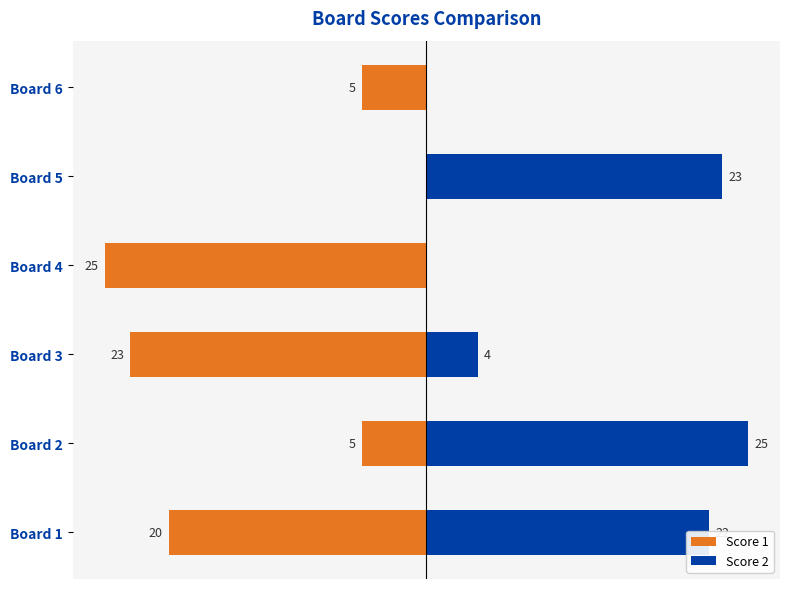

What are all the series names shown in the legend?

Score 1, Score 2